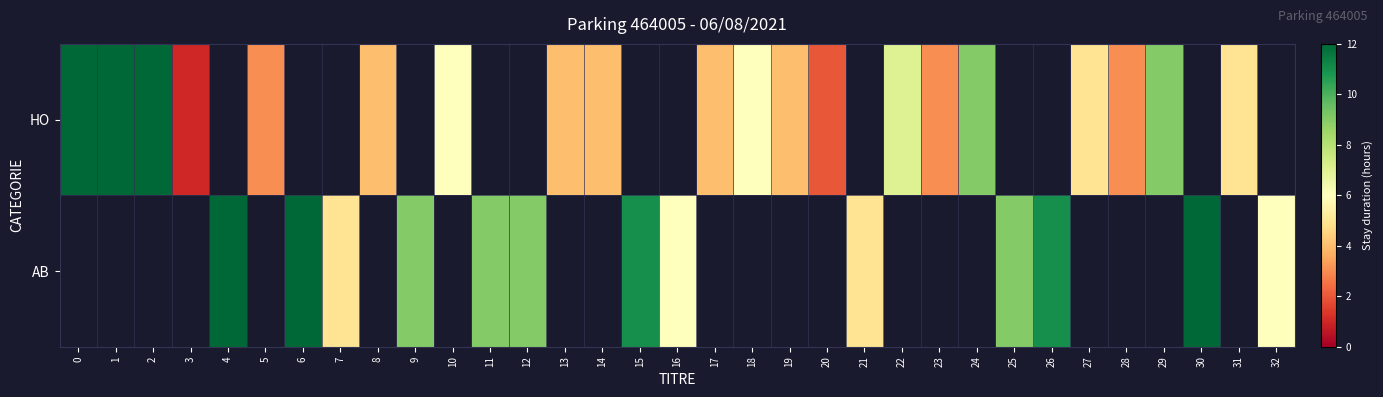

List the series in order of their peak value, lowest first.

HO, AB